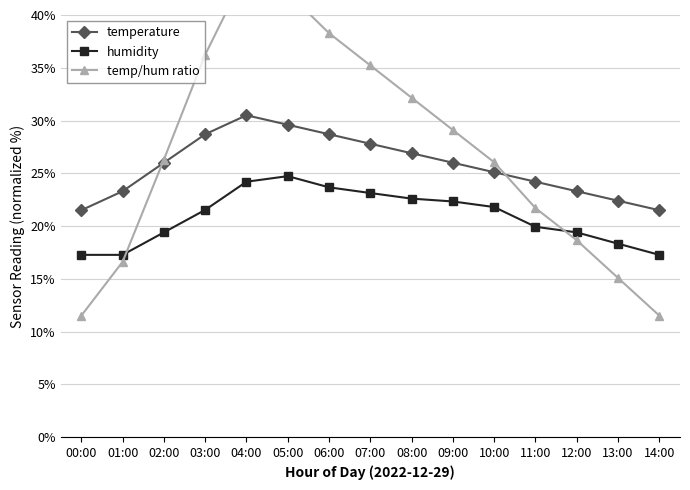

True or false: temperature has more than 2 interior local peaks.

False